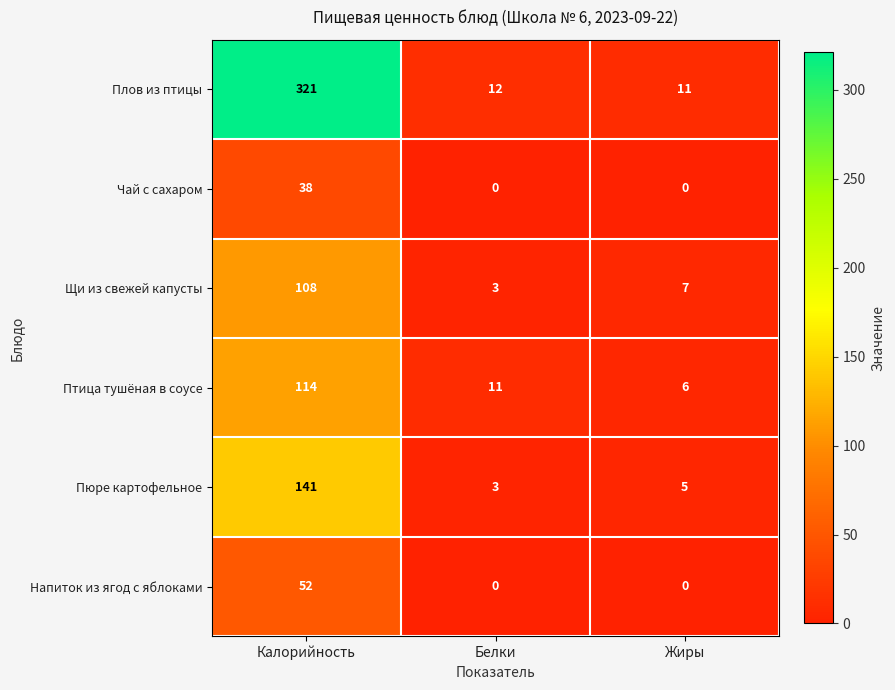

Reading left to right, list all the values displayed in this chart.

Плов из птицы: 321	12	11
Чай с сахаром: 38	0	0
Щи из свежей капусты: 108	3	7
Птица тушёная в соусе: 114	11	6
Пюре картофельное: 141	3	5
Напиток из ягод с яблоками: 52	0	0